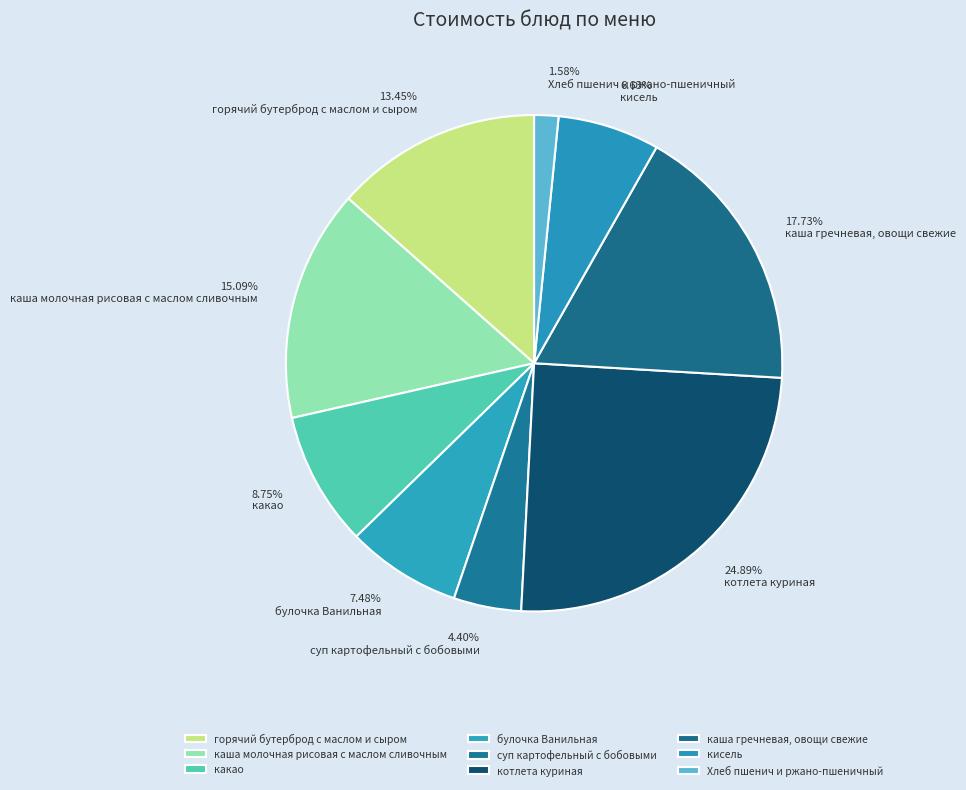

The каша гречневая, овощи свежие slice represents 31% of the pie. True or false?

False